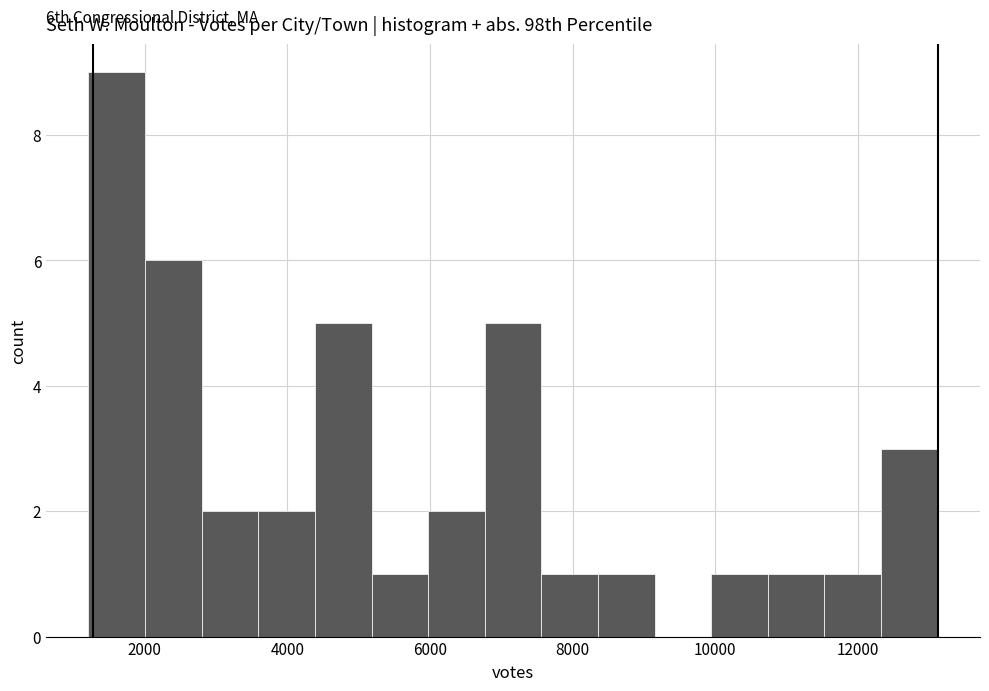

Around what value on the x-axis is the tallest bar? Give the approximate position of its centre, as read against the axis.

1600